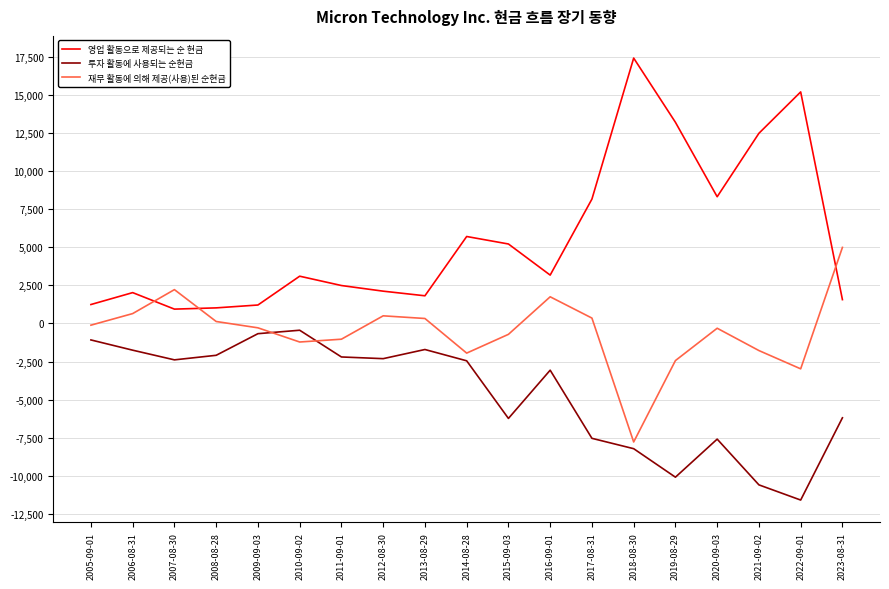

What is the difference between the maximum and minimum values in the 재무 활동에 의해 제공(사용)된 순현금 series?

12759